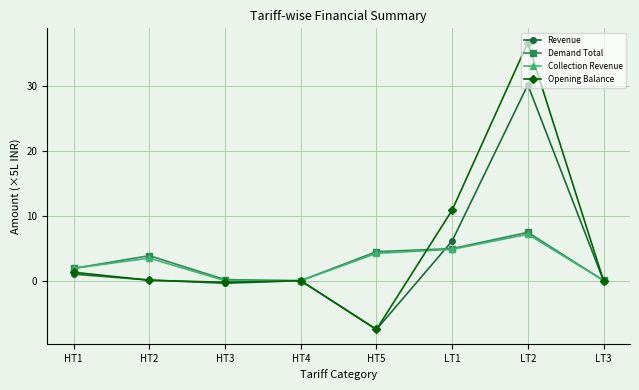

Is the value of Collection Revenue at HT2 greater than the value of Demand Total at HT5?

No